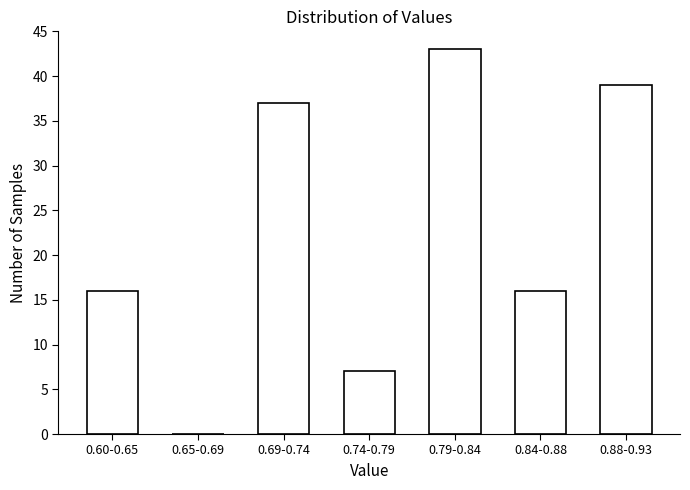

Reading left to right, list all the values displayed in this chart.

0.60-0.65=16	0.65-0.69=0	0.69-0.74=37	0.74-0.79=7	0.79-0.84=43	0.84-0.88=16	0.88-0.93=39